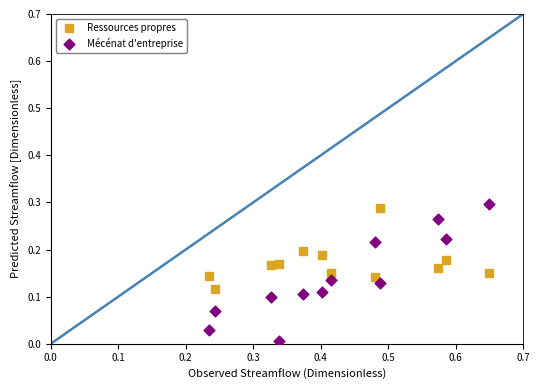

Across all data points, what is the range of X values (max minus min)?

0.4